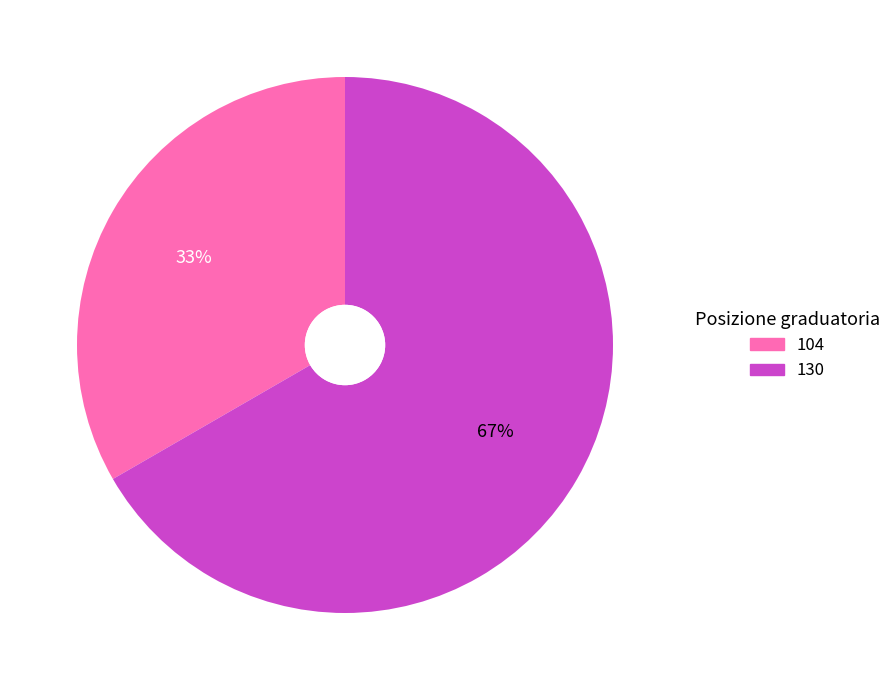

What percentage is the 104 slice, to the nearest percent?

33%